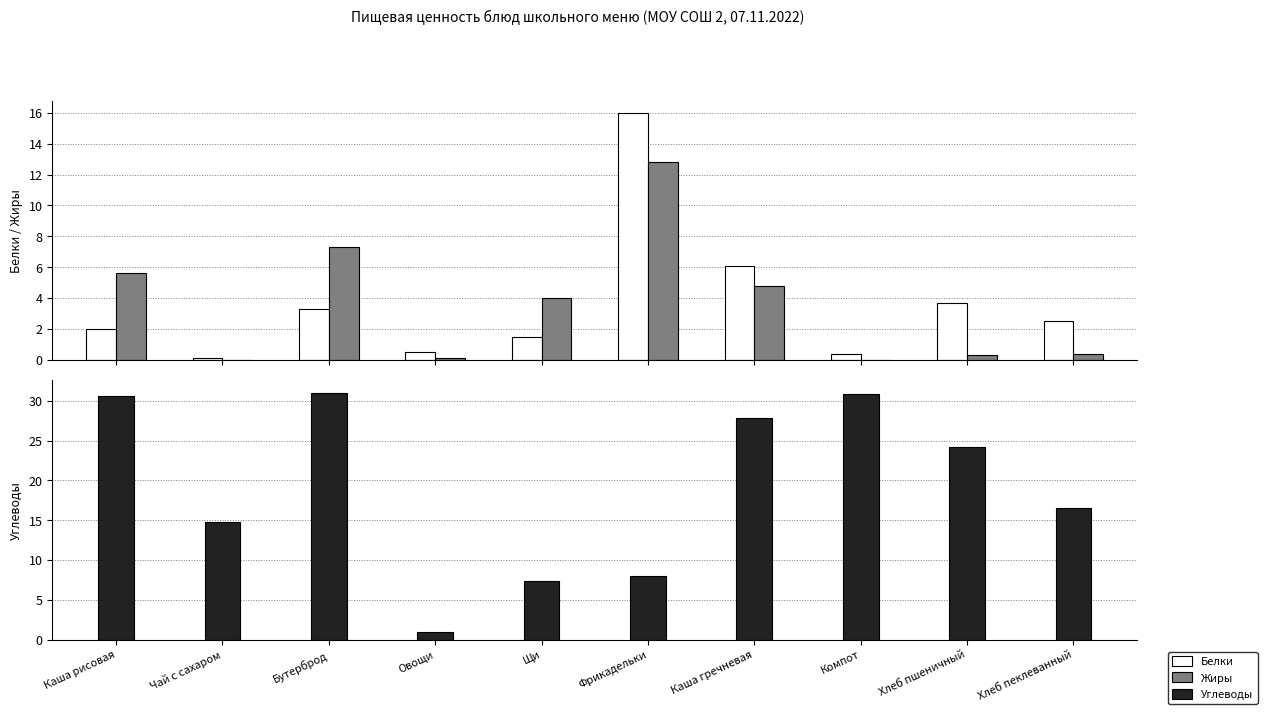

Reading right to left, list all the values displayed in this chart.

Белки: Хлеб пеклеванный=2.5	Хлеб пшеничный=3.7	Компот=0.4	Каша гречневая=6.1	Фрикадельки=16.0	Щи=1.5	Овощи=0.5	Бутерброд=3.3	Чай с сахаром=0.1	Каша рисовая=2.0
Жиры: Хлеб пеклеванный=0.4	Хлеб пшеничный=0.3	Компот=0.0	Каша гречневая=4.8	Фрикадельки=12.8	Щи=4.0	Овощи=0.1	Бутерброд=7.3	Чай с сахаром=0.0	Каша рисовая=5.6
Углеводы: Хлеб пеклеванный=16.5	Хлеб пшеничный=24.2	Компот=30.8	Каша гречневая=27.8	Фрикадельки=8.0	Щи=7.4	Овощи=1.0	Бутерброд=31.0	Чай с сахаром=14.8	Каша рисовая=30.6